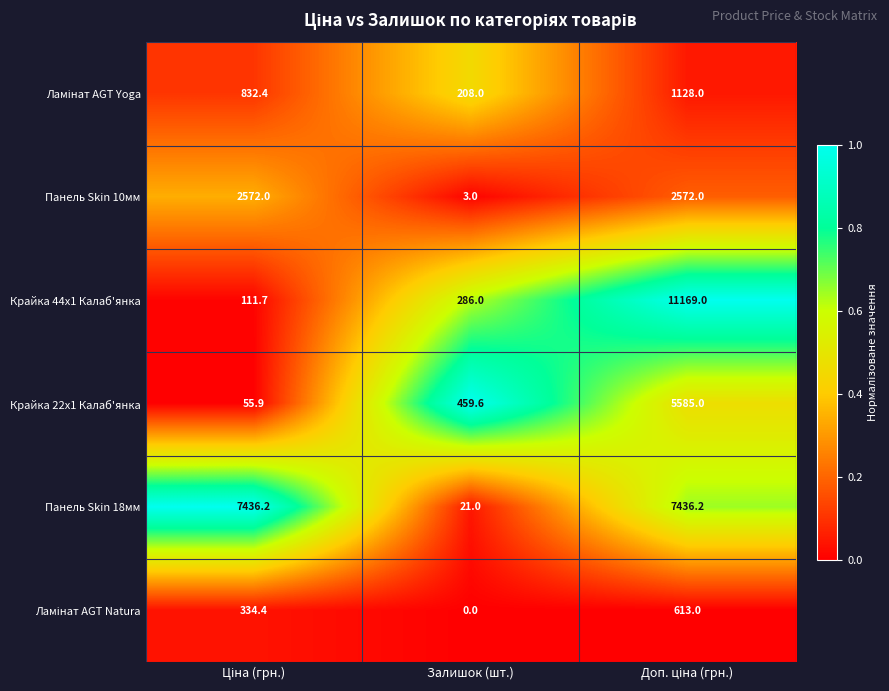

What is the approximate value of Крайка 44x1 Калаб'янка at Залишок (шт.)?

286.0